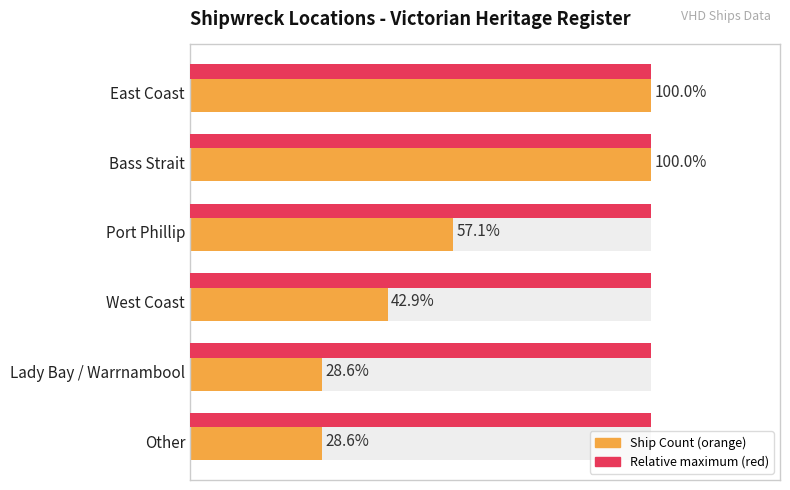

True or false: the data shows 6 at 2.

False